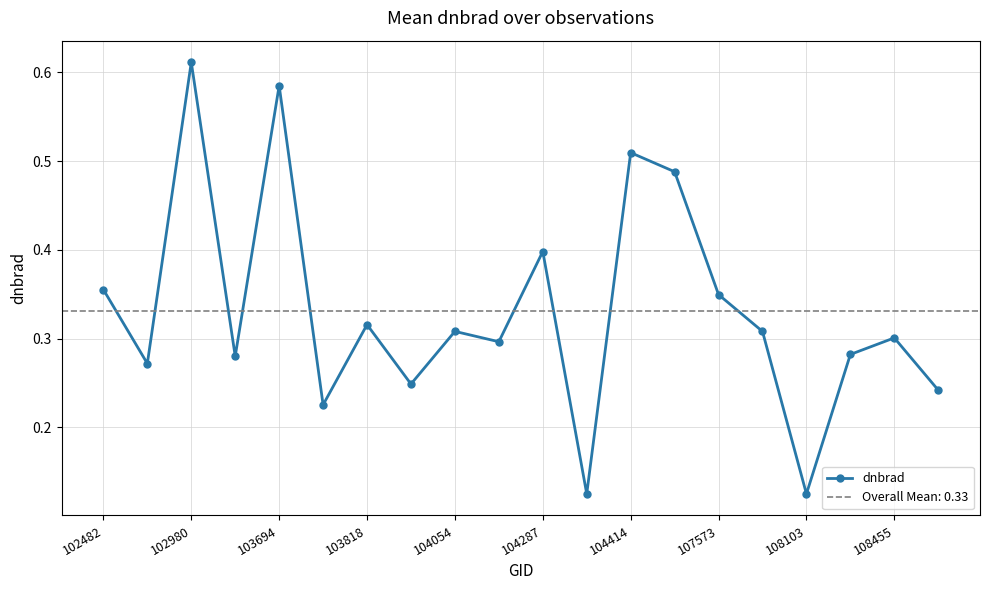

In dnbrad, how many points are higher than both neighbors (excluding endpoints)?

7